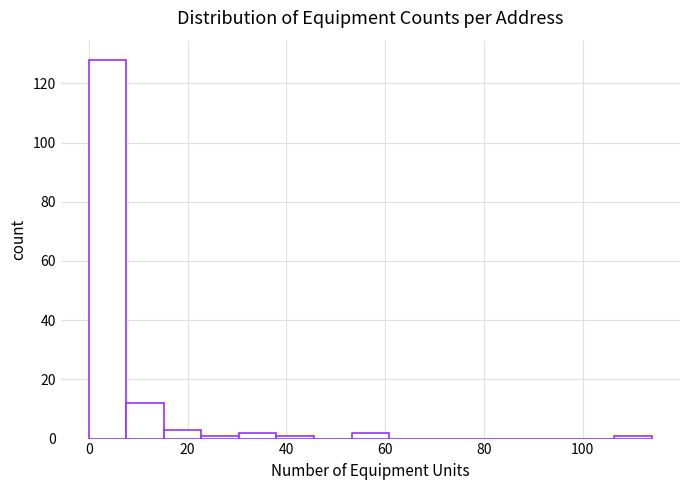

Read against the x-axis, roughly where is the centre of the tallest bar?

4